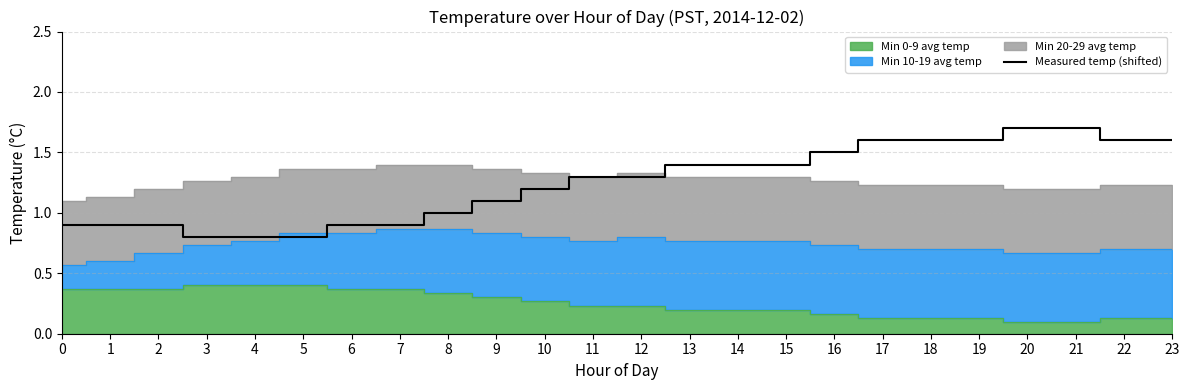

The Measured temp (shifted) series shows 1.5 at 9. True or false?

False